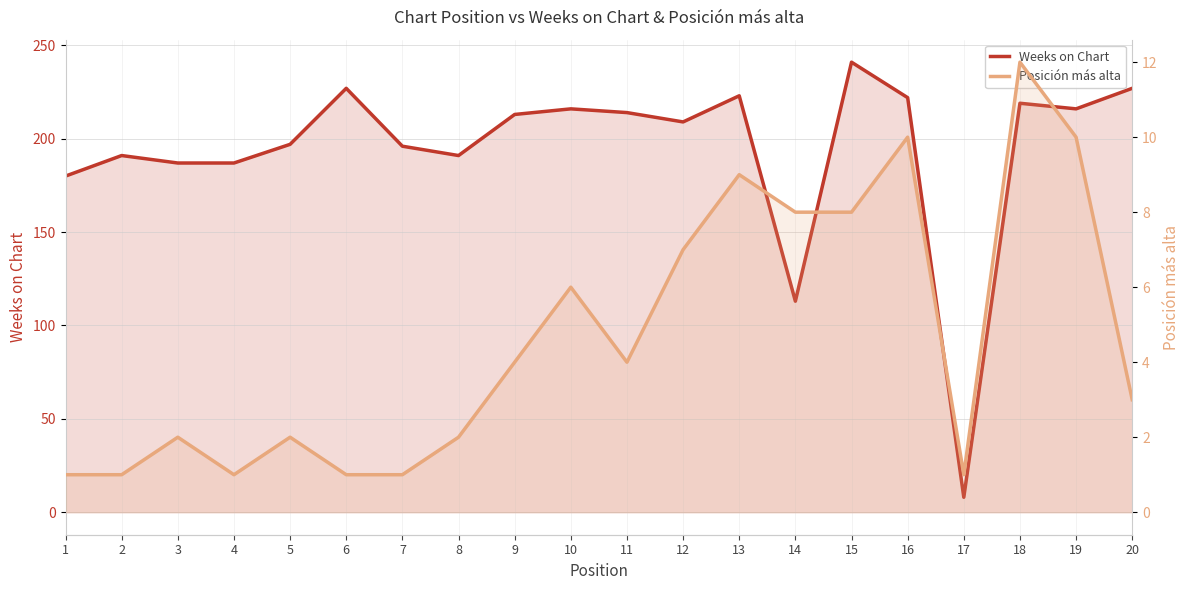

Rank the series by their average value, from lowest to highest.

Posición más alta, Weeks on Chart